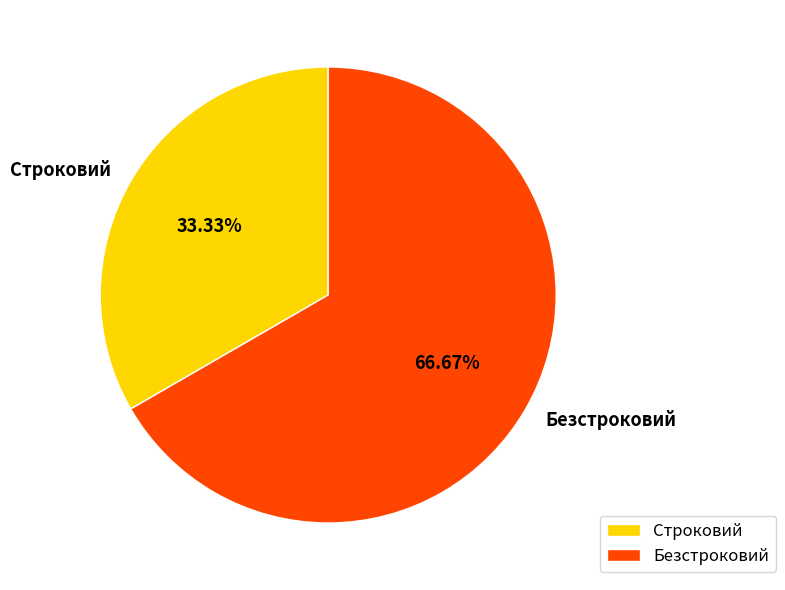

To the nearest percent, what is the difference between the largest and smallest slice percentages?

33%